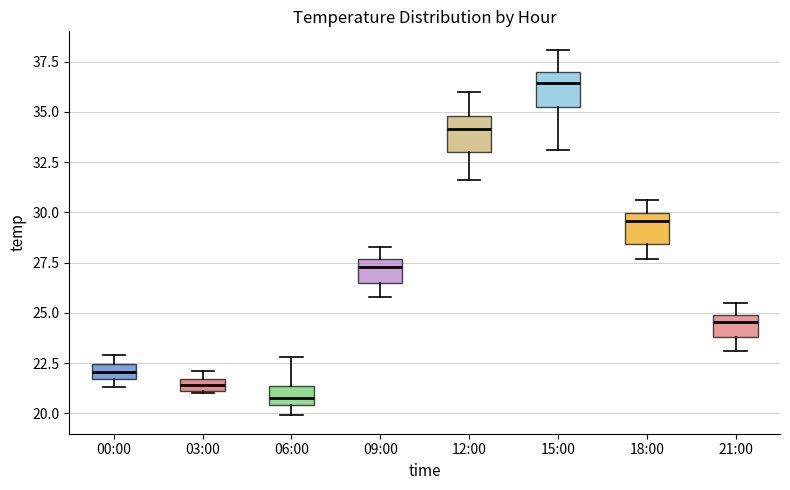

Where is the lower edge of the box for 00:00 on the y-axis? The values are not printed on the chart, so give them approximately, as read against the axis.

21.5